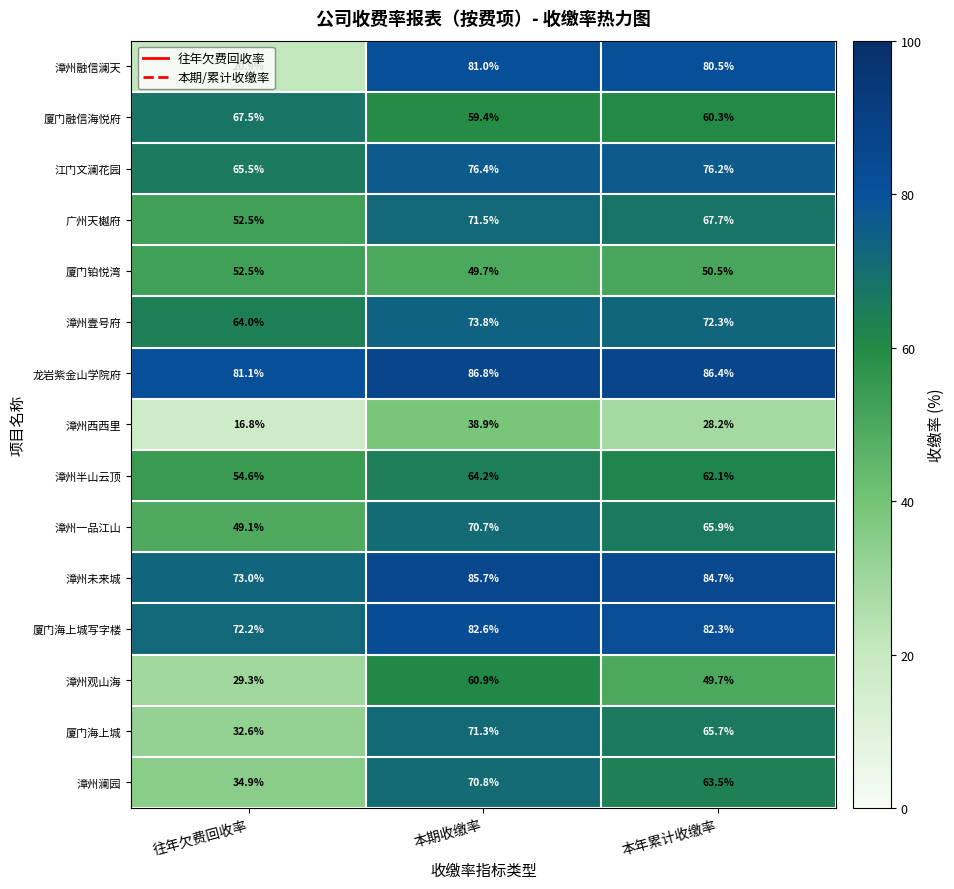

What is the greatest value displayed?

86.8